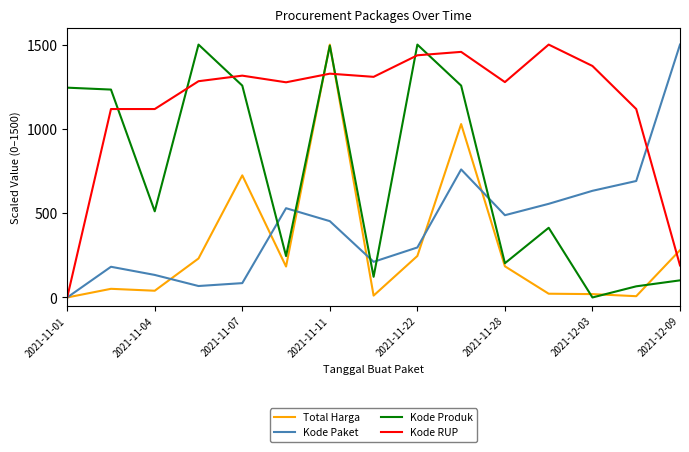

Which series has the largest total across all categories?

Kode RUP